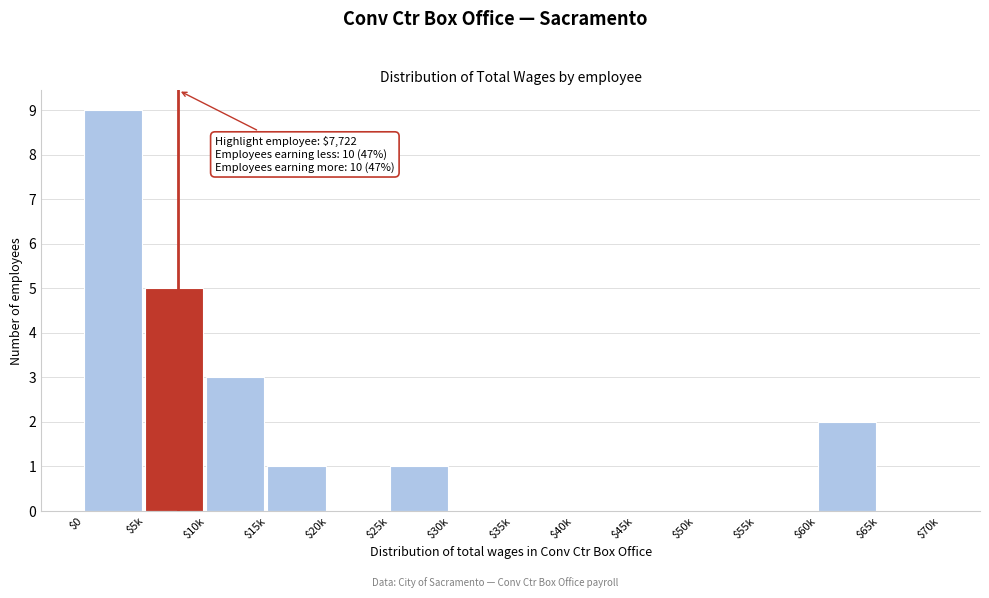

The value at $50k is 5. True or false?

False